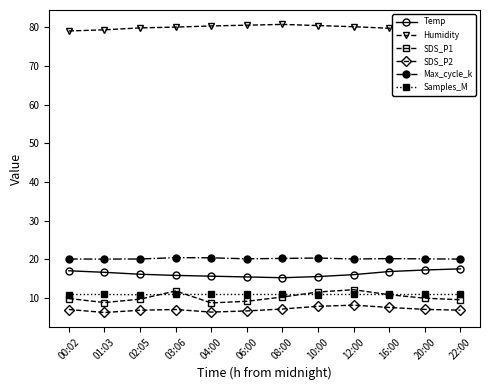

What is the label of the 6th point from the left?

06:00